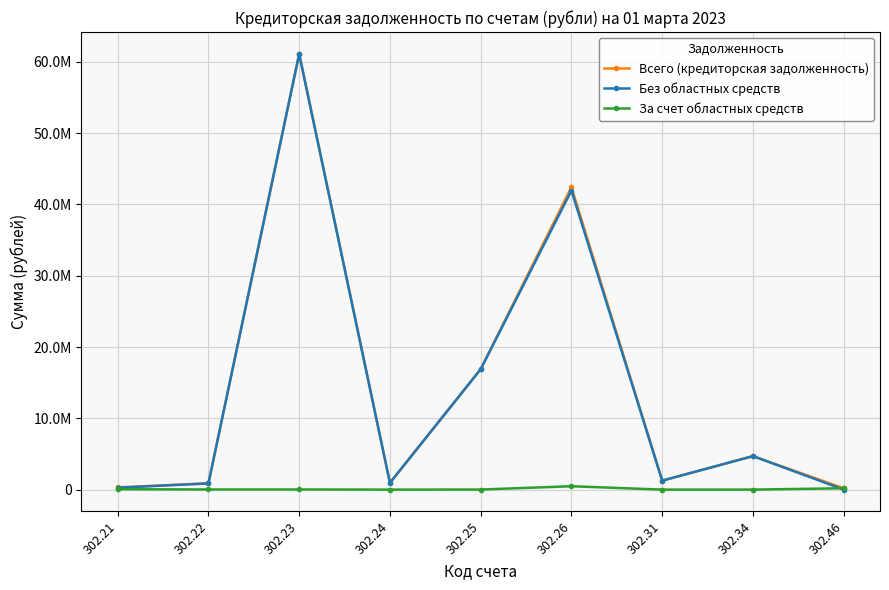

Which has a higher value, 302.22 or 302.46?

302.22